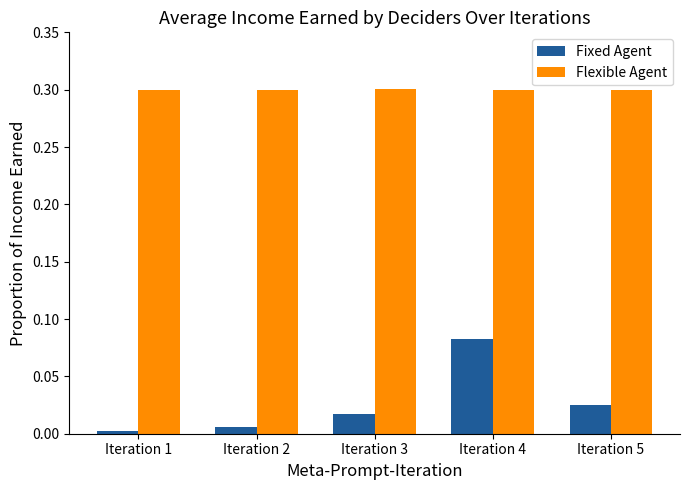

Which series has the largest total across all categories?

Flexible Agent